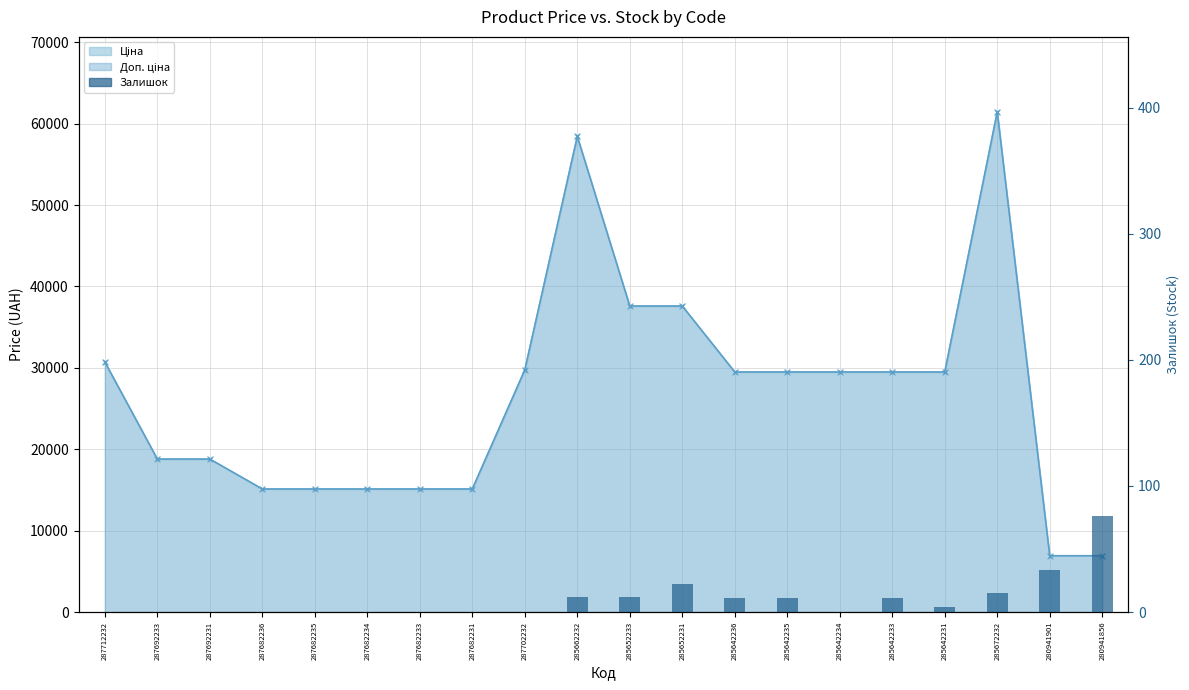

Reading right to left, extract all data points from this chart.

76	33	15	4	11	0	11	11	22	12	12	0	0	0	0	0	0	0	0	0